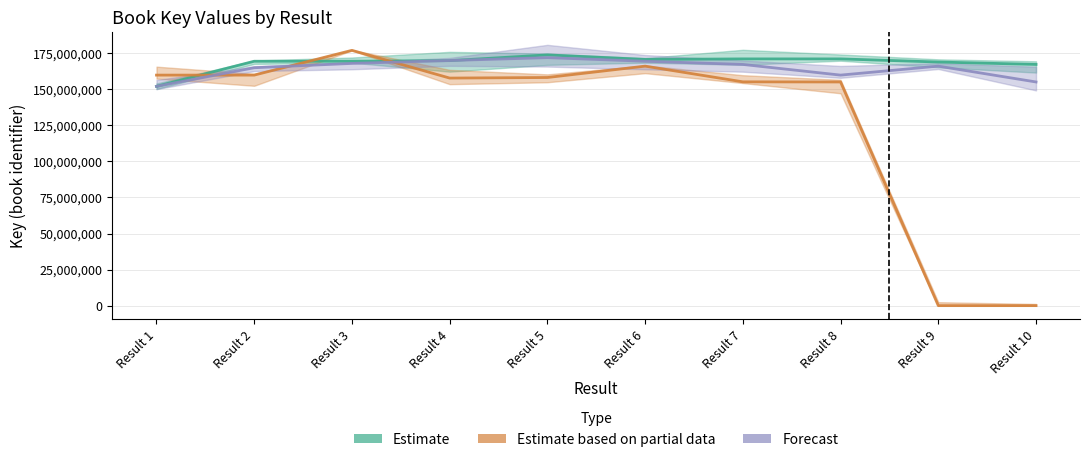

True or false: Estimate has more than 1 interior local peaks.

True